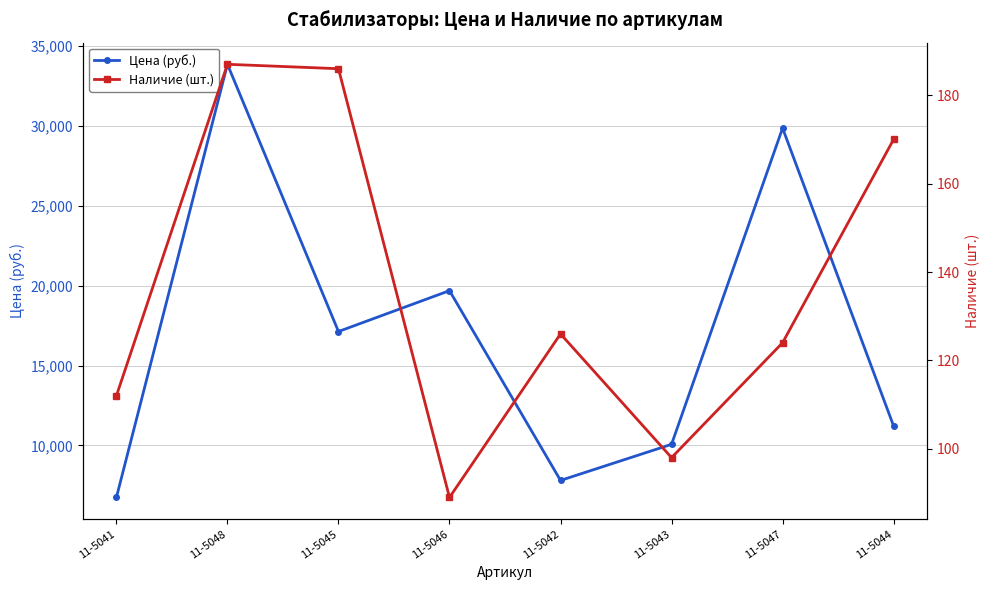

What is the spread (max minus min) of values at 11-5044?

11052.0